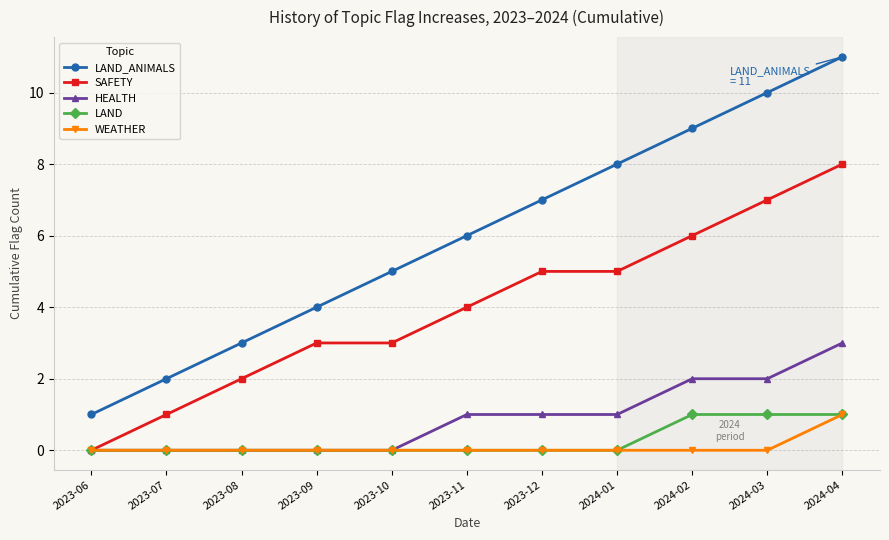

What position from the right is 2023-12?

5